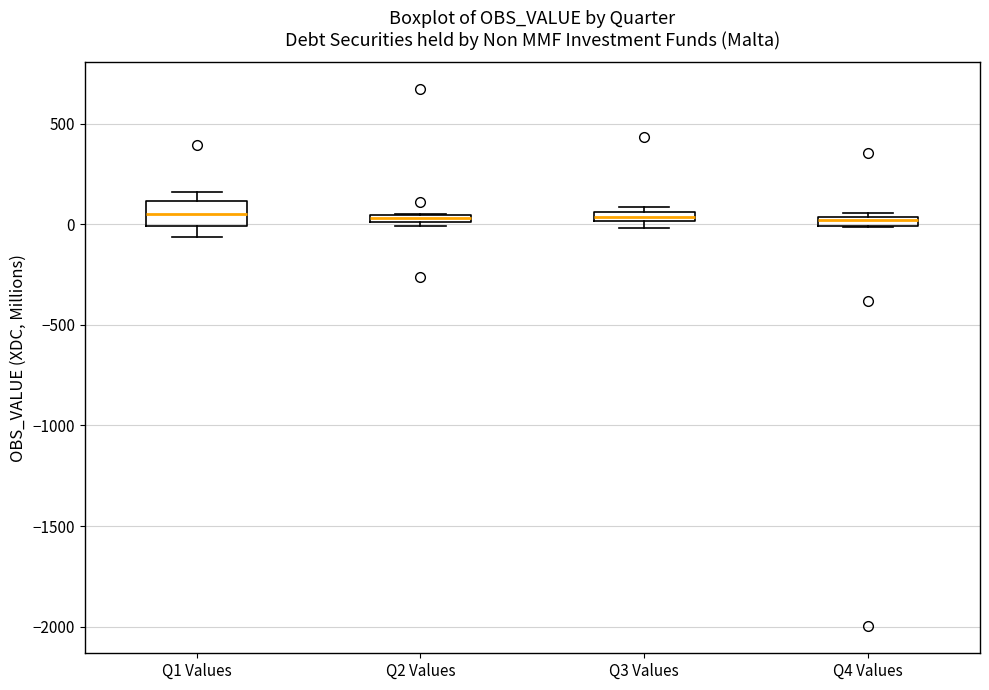

Where is the lower edge of the box for Q2 Values on the y-axis? The values are not printed on the chart, so give them approximately, as read against the axis.

0